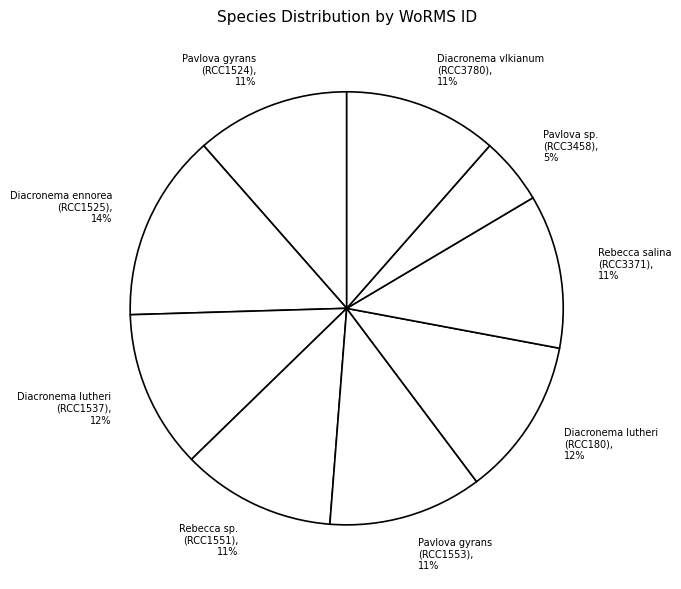

To the nearest percent, what is the average slice percentage?

11%